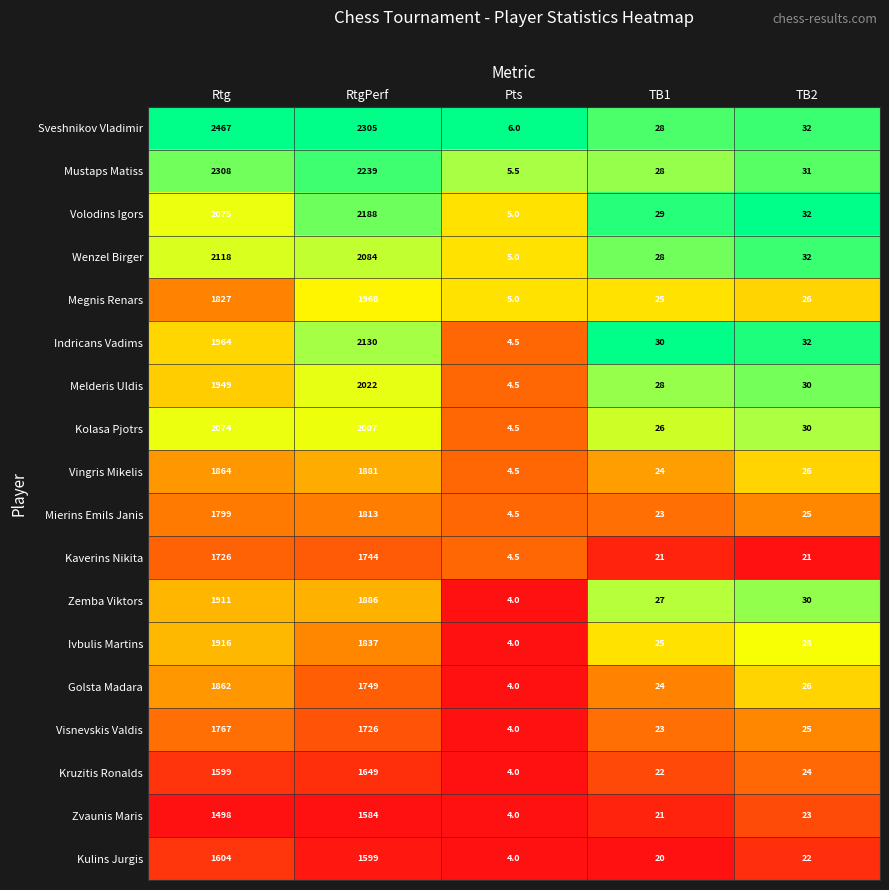

At which label does Visnevskis Valdis reach its peak?

Rtg